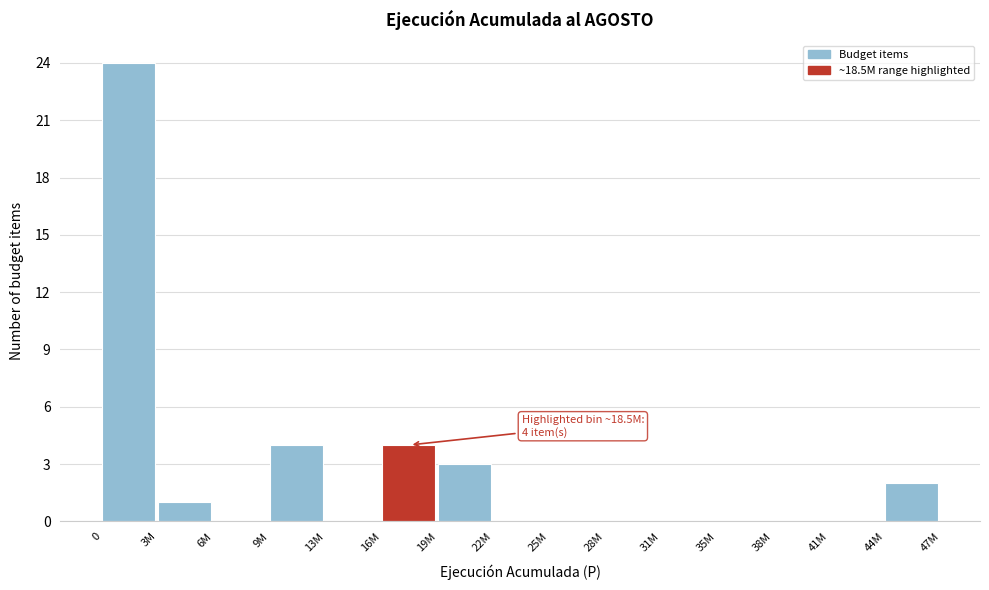

Reading left to right, extract all data points from this chart.

0=24	3M=1	6M=0	9M=4	13M=0	16M=4	19M=3	22M=0	25M=0	28M=0	31M=0	35M=0	38M=0	41M=0	44M=2